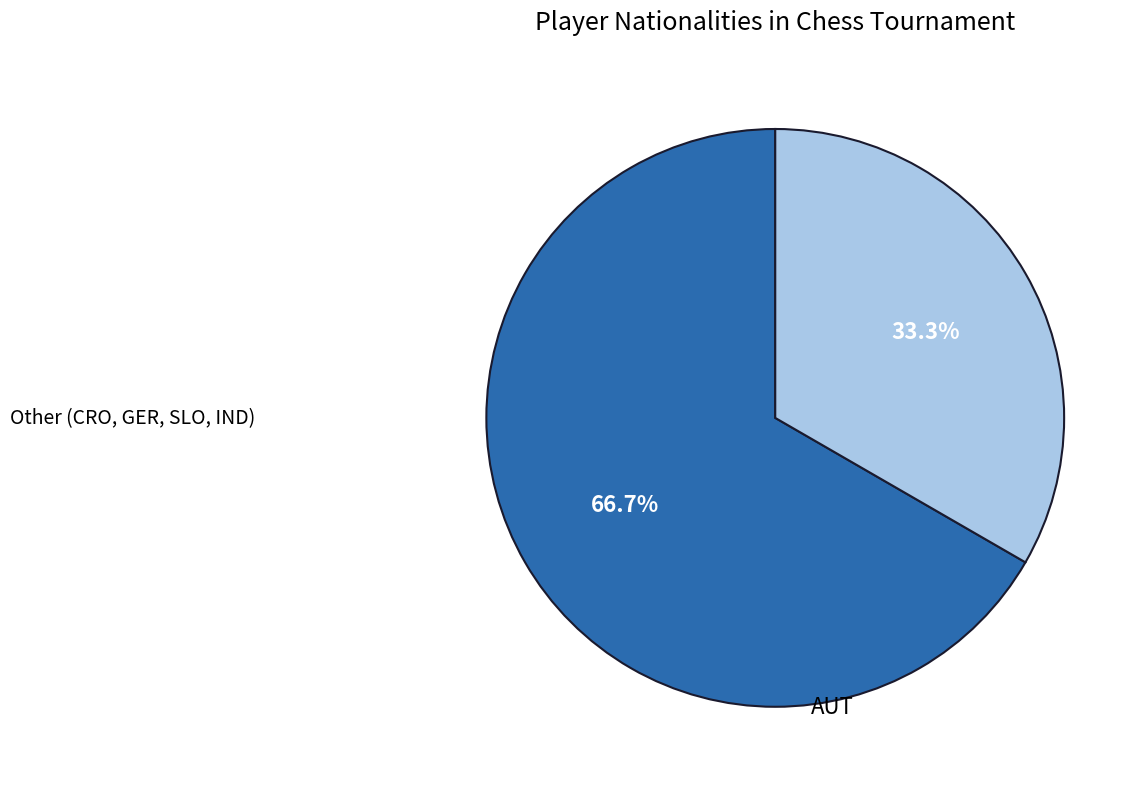

Does any single category account for the majority?

Yes